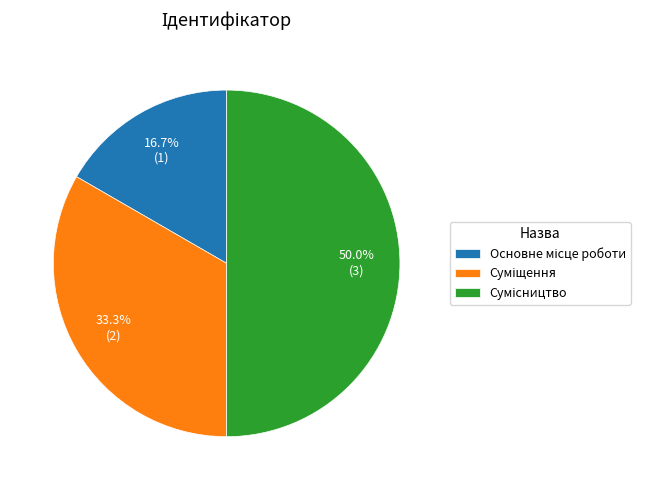

Rank the categories by value from lowest to highest.

Основне місце роботи, Суміщення, Сумісництво